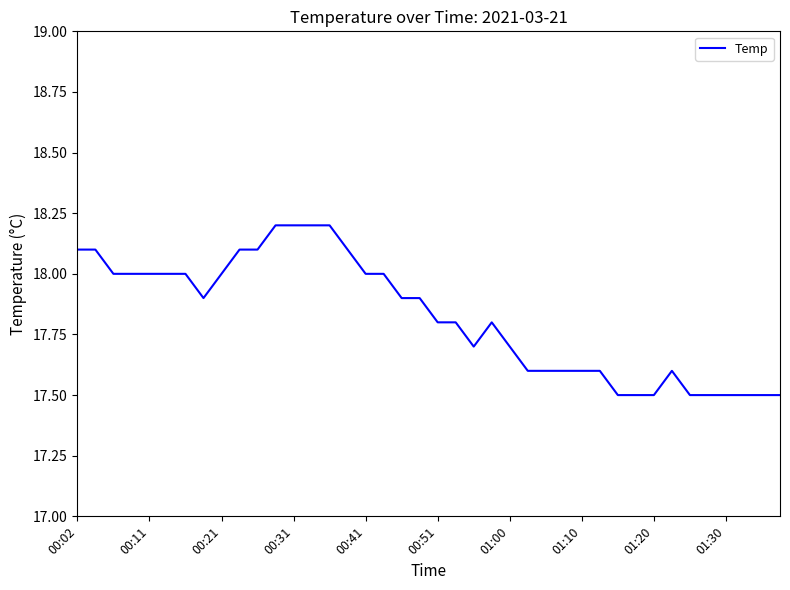

What is the smallest value displayed?

17.5